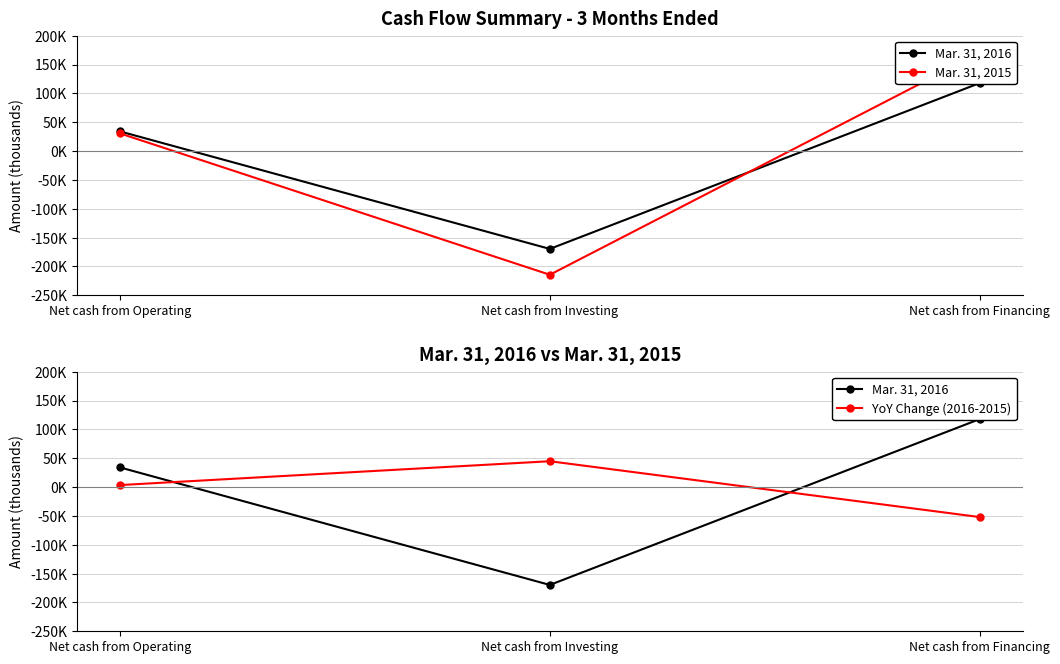

What is the difference between the Mar. 31, 2015 values at Net cash from Investing and Net cash from Operating?

245105